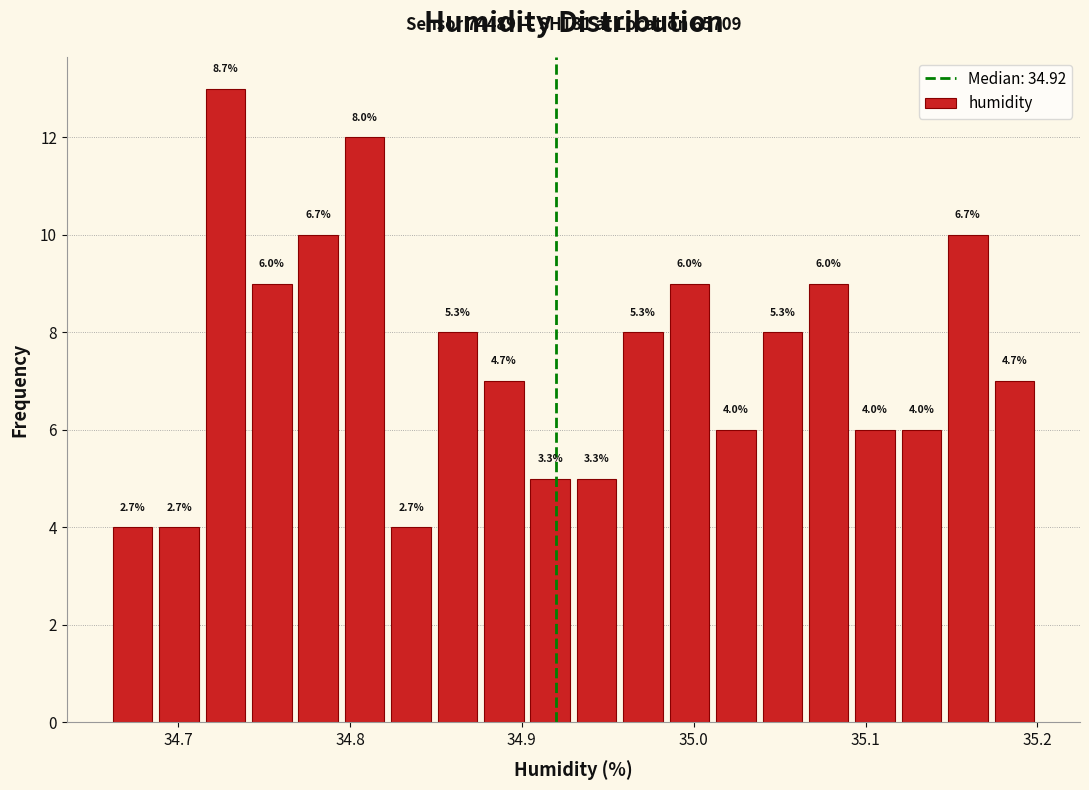

Read against the x-axis, roughly where is the centre of the tallest bar?

34.73